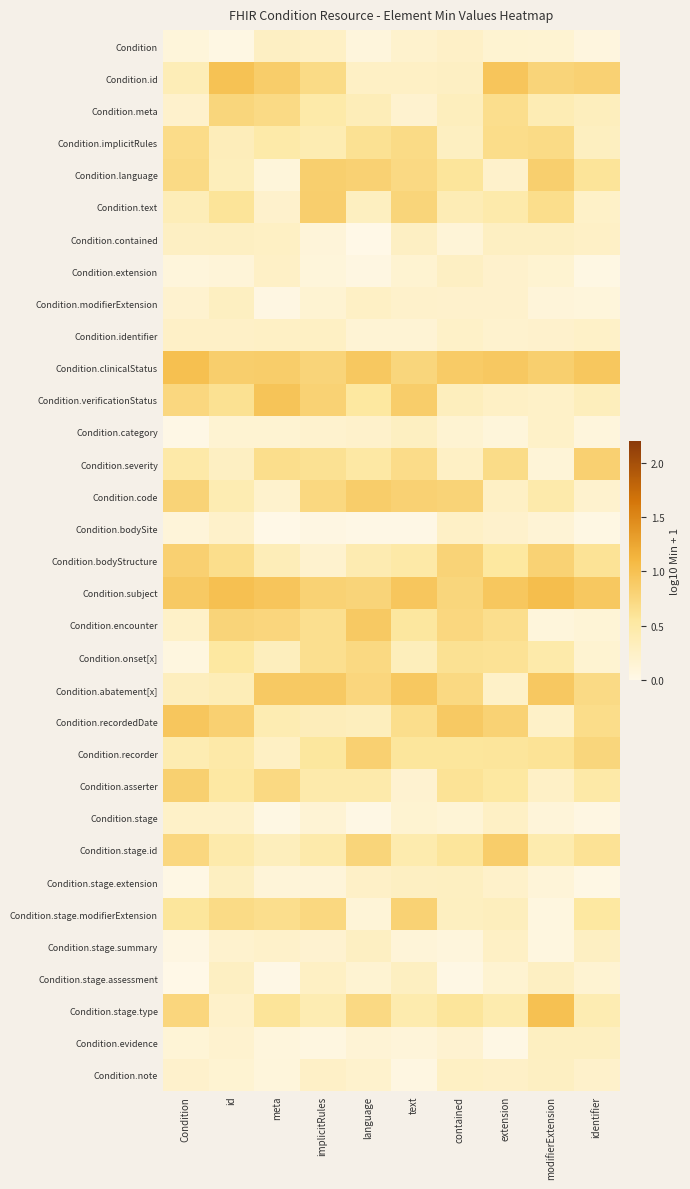

What is the difference between the highest and lowest values at contained?

0.9